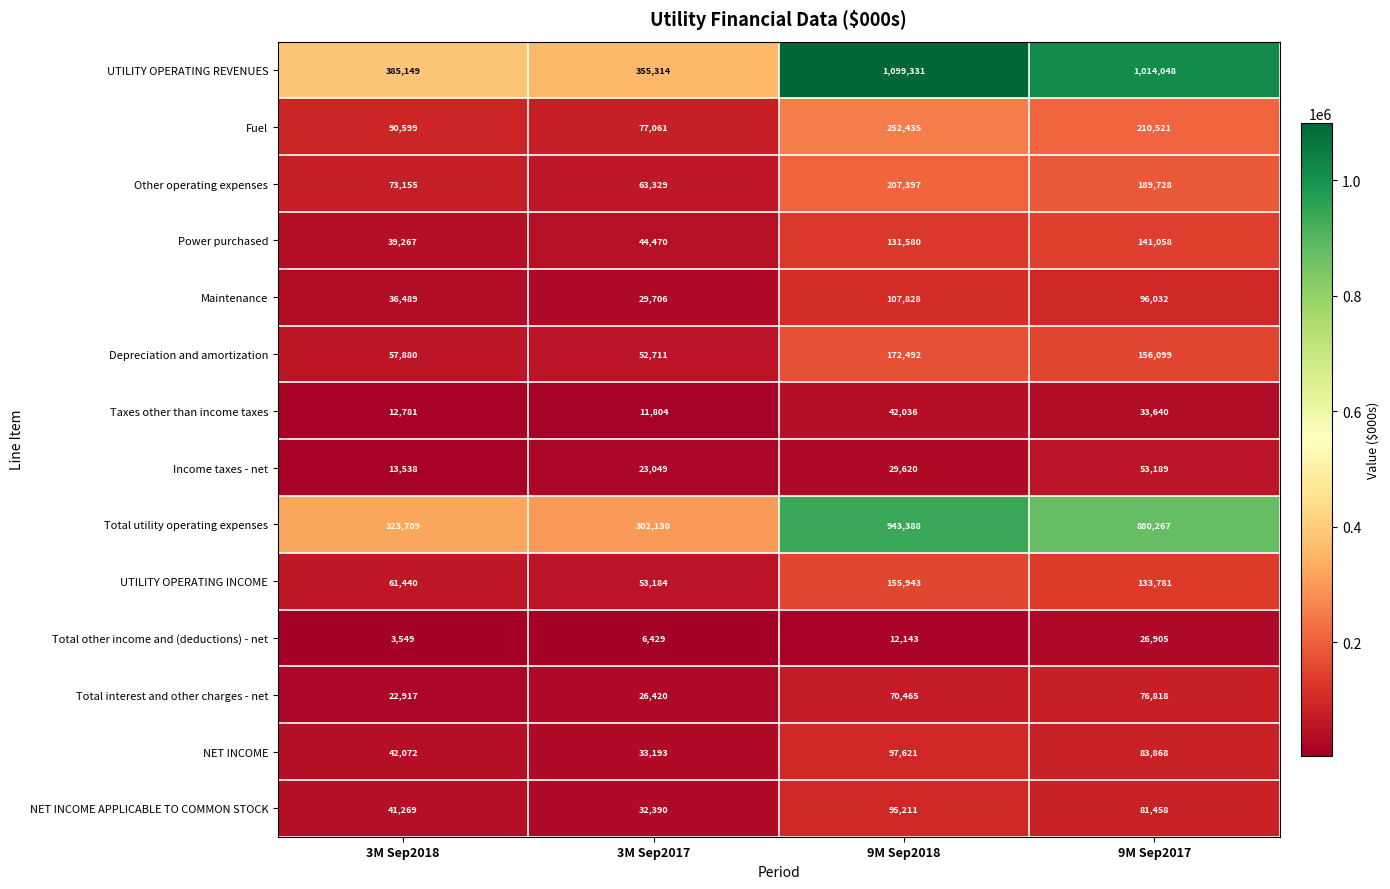

At which category is the sum across all series the highest?

9M Sep2018